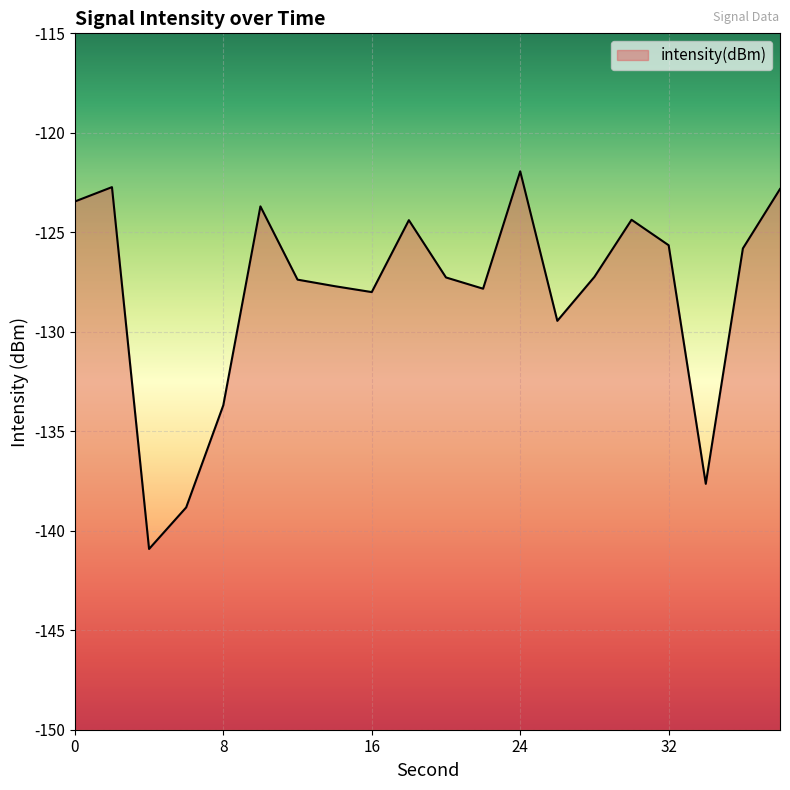

What is the minimum value shown in the chart?

-140.9